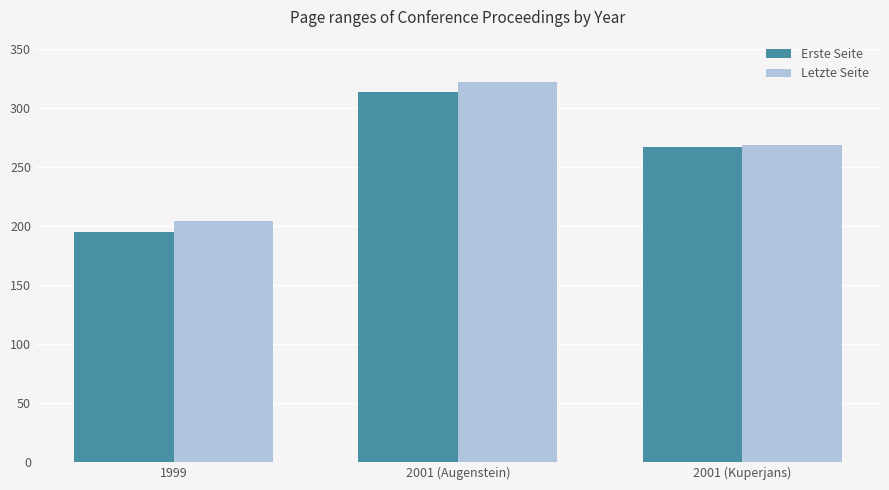

How many groups of bars are there?

3